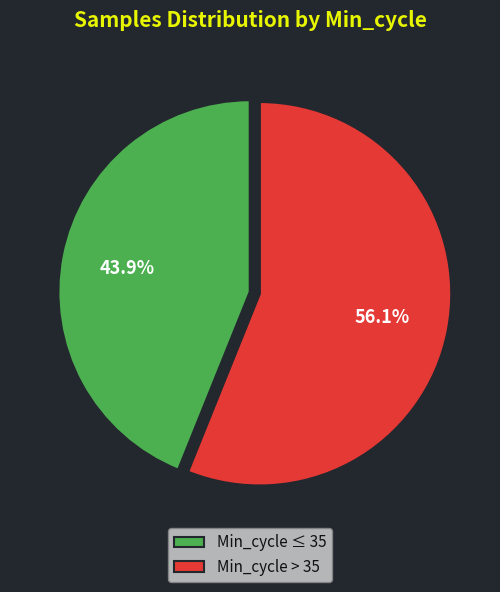

Does any single category account for the majority?

Yes